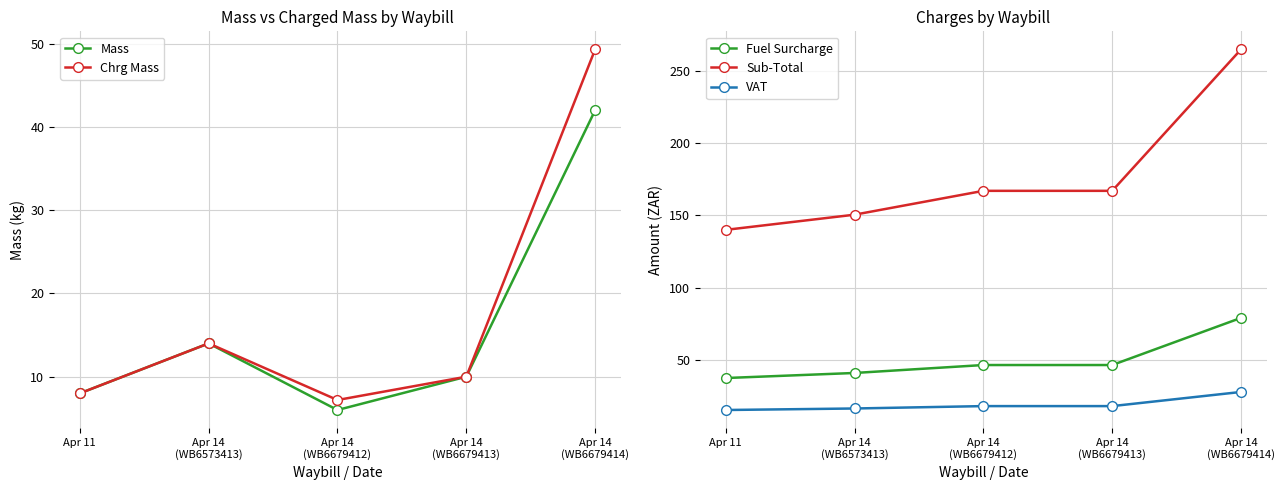

The Fuel Surcharge series shows 46.5 at Apr 14
(WB6679412). True or false?

True